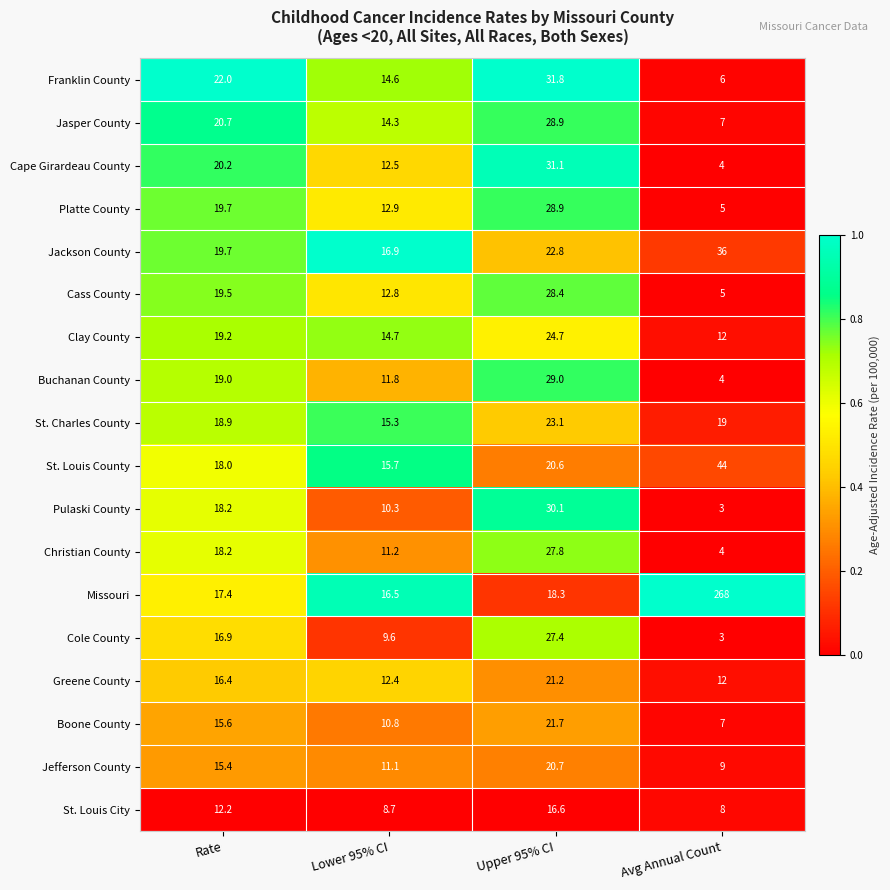

Which series changed the most between Upper 95% CI and Avg Annual Count?

Missouri